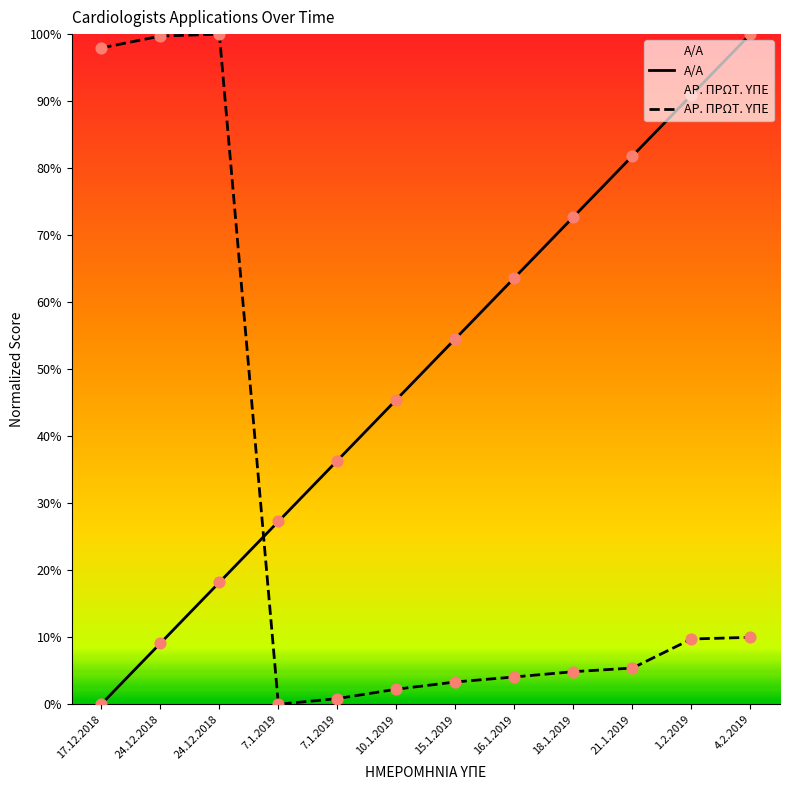

At which category is the sum across all series the highest?

24.12.2018